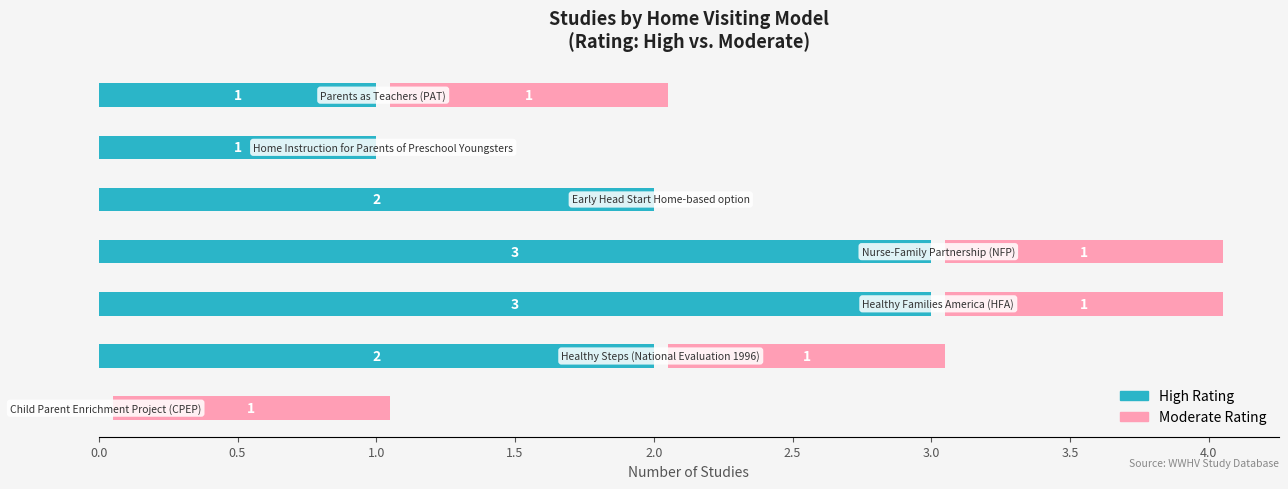

At how many categories does at least one series exceed 0?

7